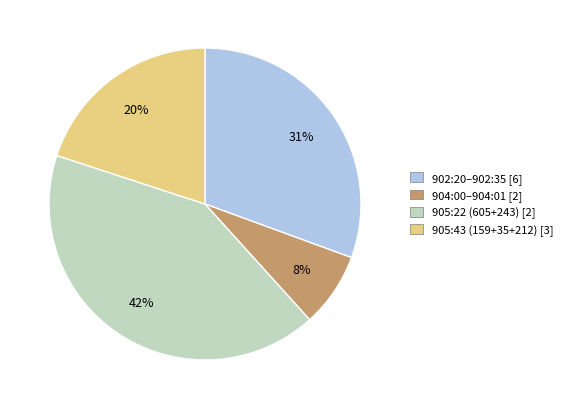

To the nearest percent, what is the difference between the largest and smallest slice percentages?

34%